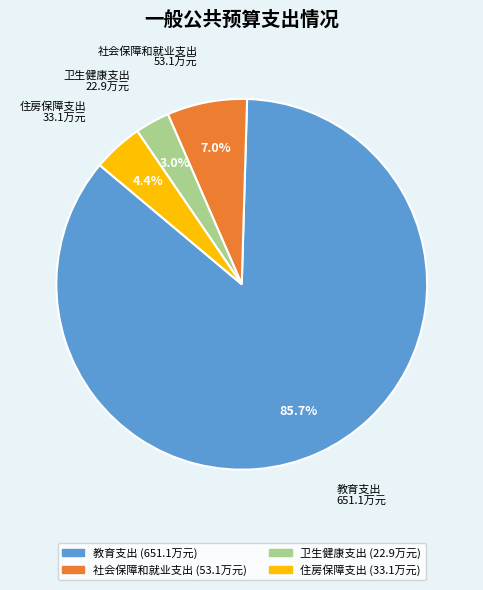

Rank the categories by value from lowest to highest.

卫生健康支出, 住房保障支出, 社会保障和就业支出, 教育支出